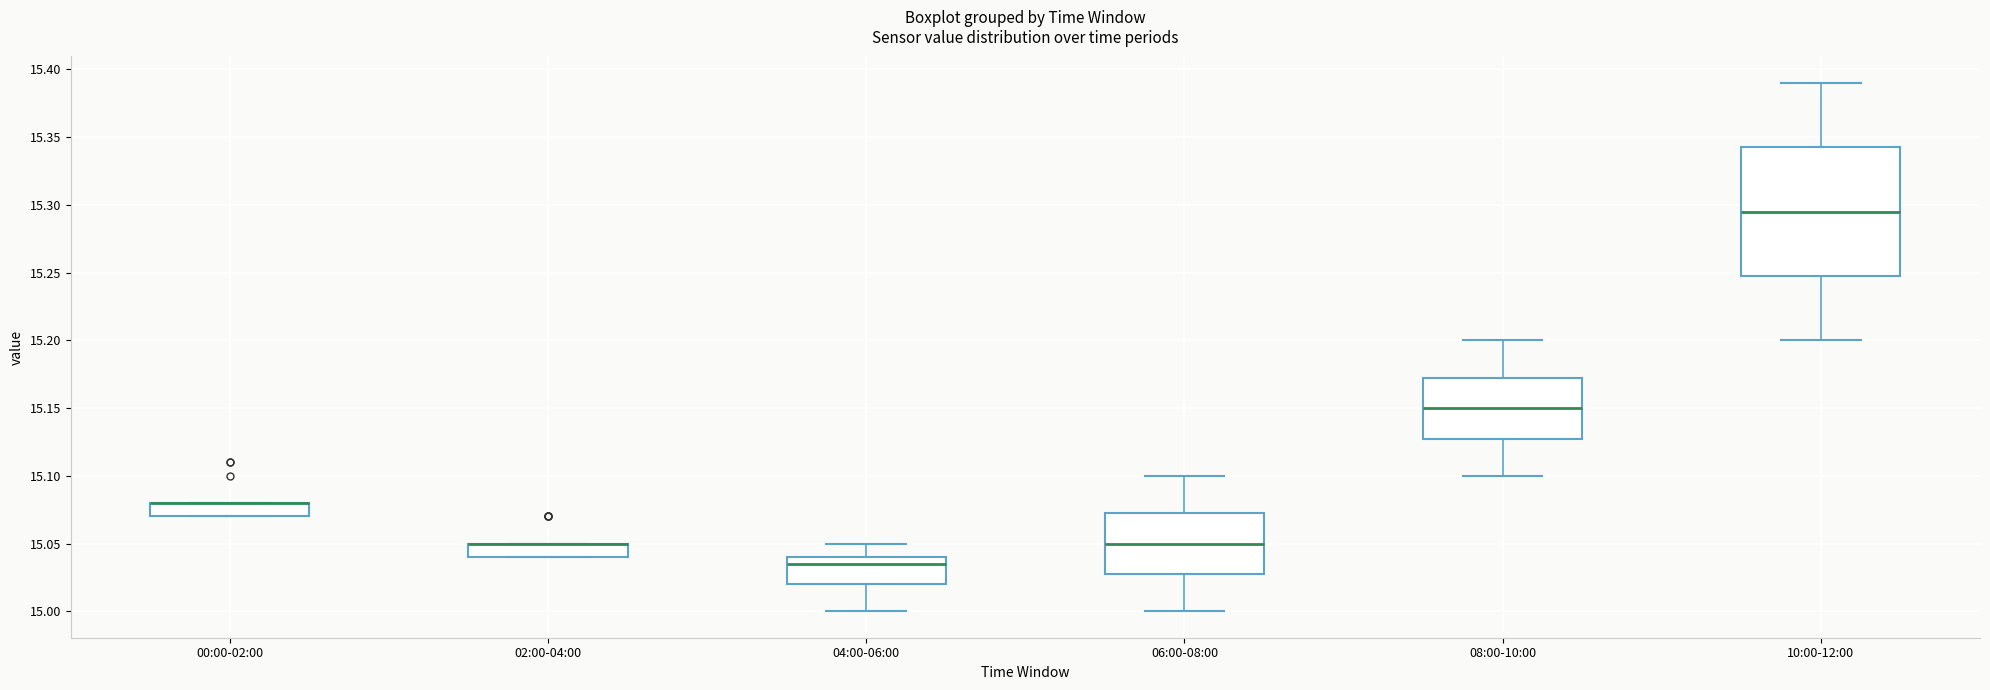

Which box is the tallest, from its lower edge to its upper edge?

10:00-12:00